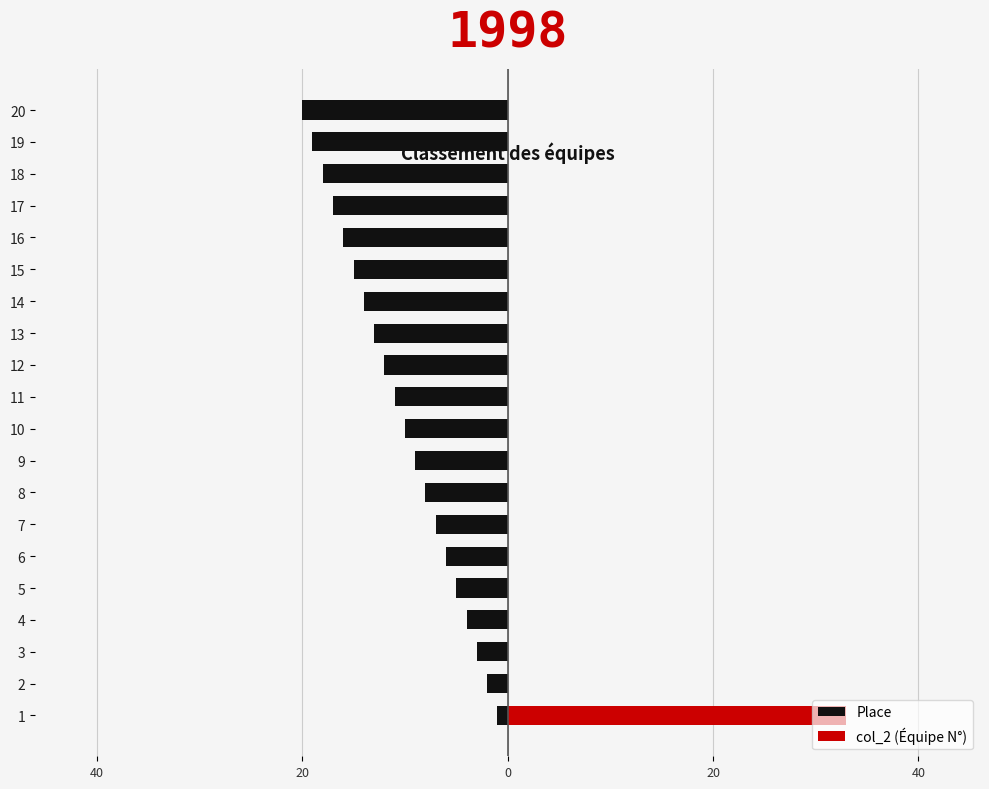

Is the value of Place at 20 greater than the value of col_2 (Équipe N°) at 19?

No